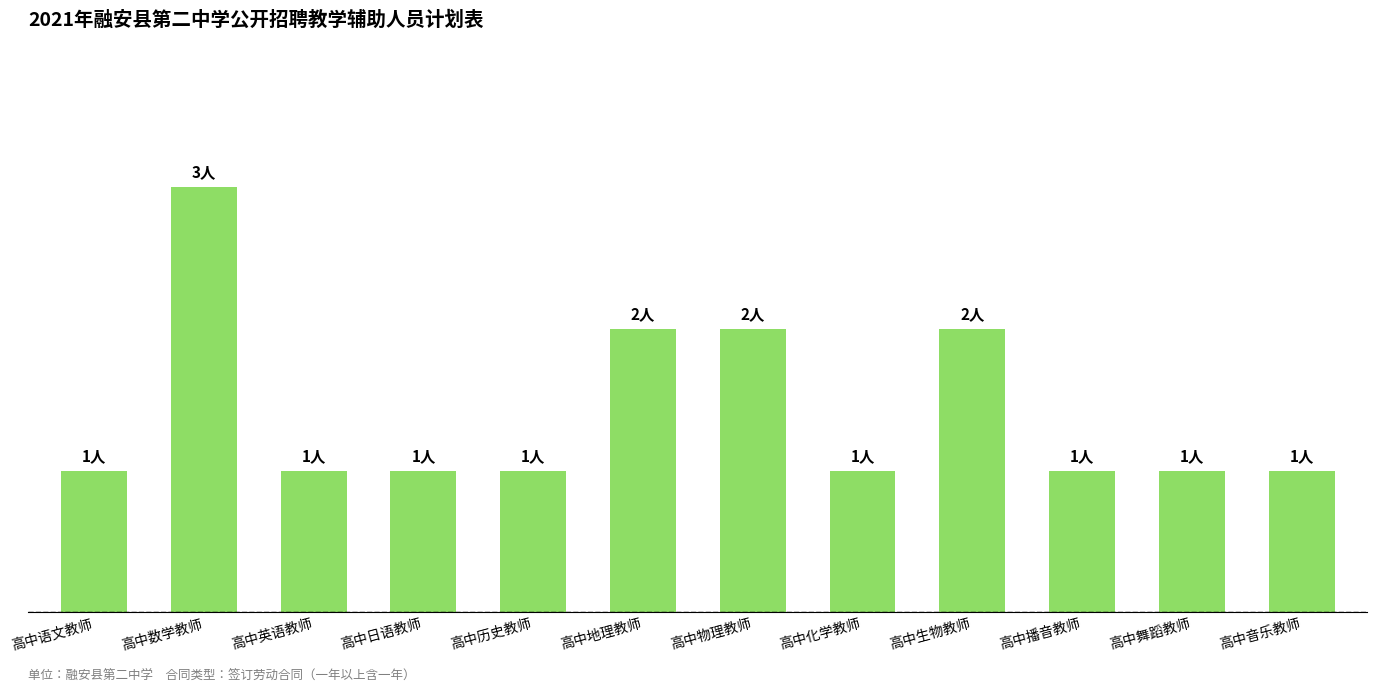

What is the label of the 1st bar from the right?

高中音乐教师